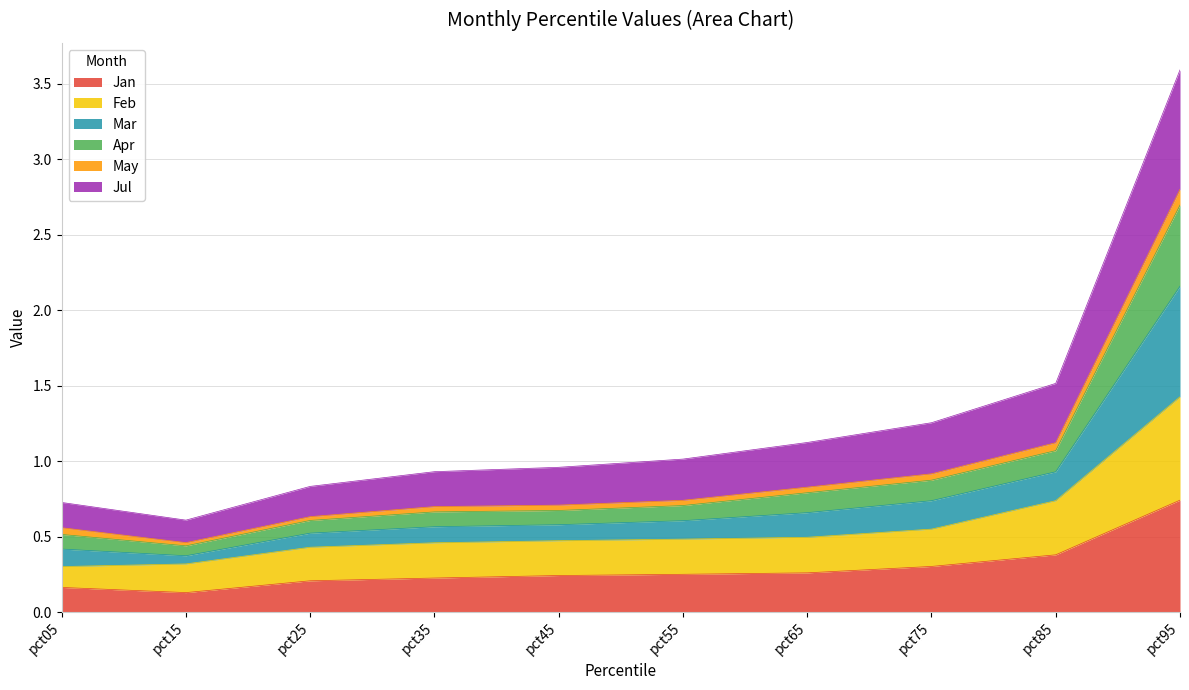

Which category has the highest value in the Jan series?

pct95